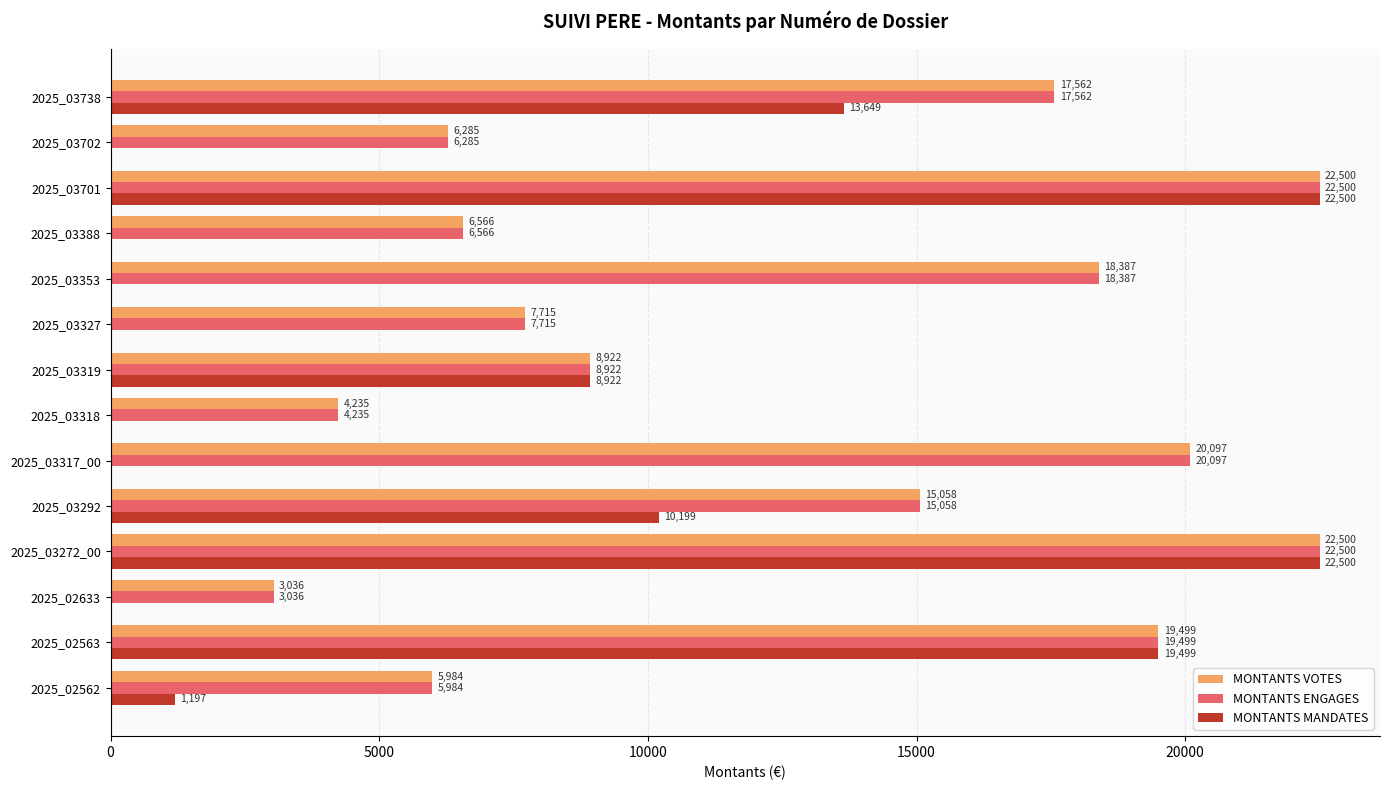

The MONTANTS VOTES series shows 15058.0 at 2025_03292. True or false?

True